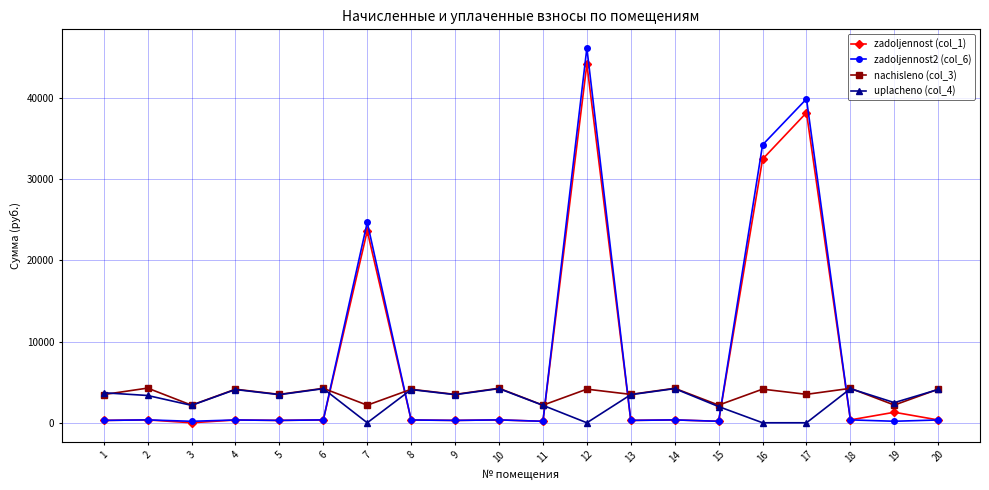

What is the greatest value displayed?

46152.3